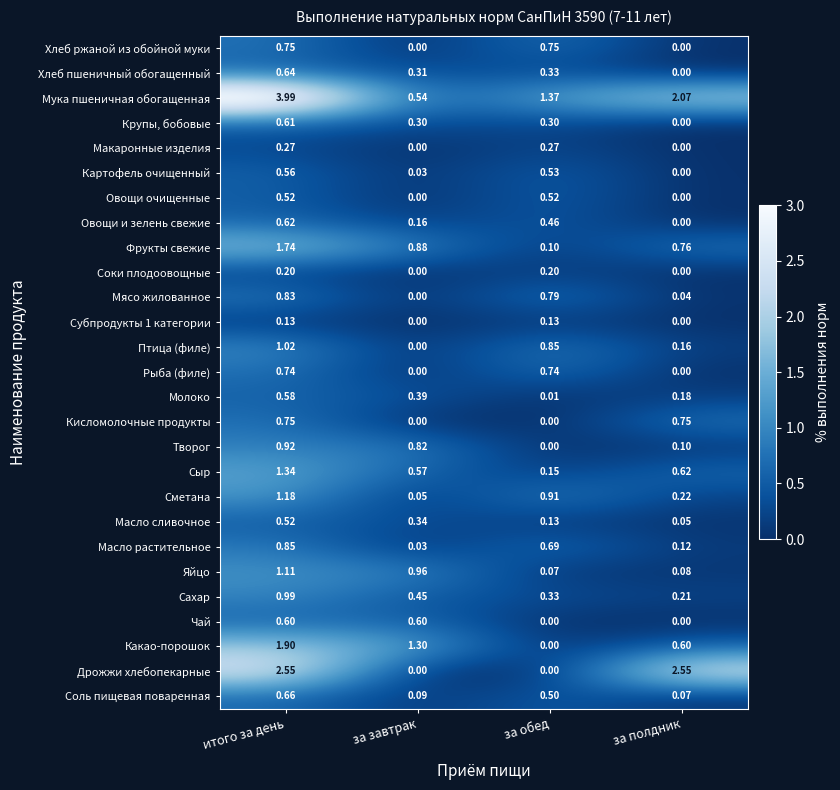

Which series has the largest total across all categories?

Мука пшеничная обогащенная